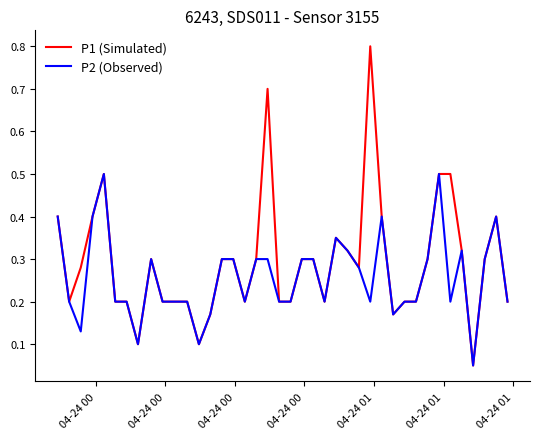

What is the difference between the second highest and second lowest values in the P1 (Simulated) series?

0.6